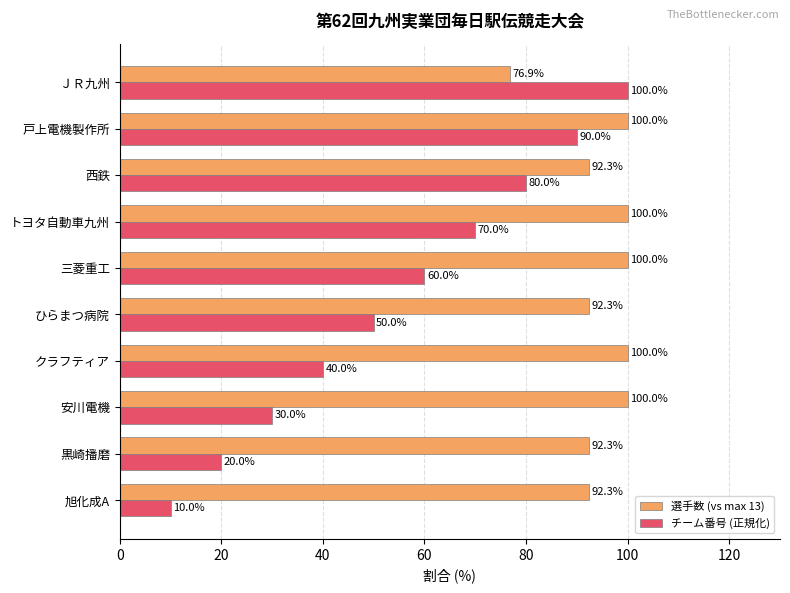

Which series changed the most between クラフティア and 戸上電機製作所?

チーム番号 (正規化)